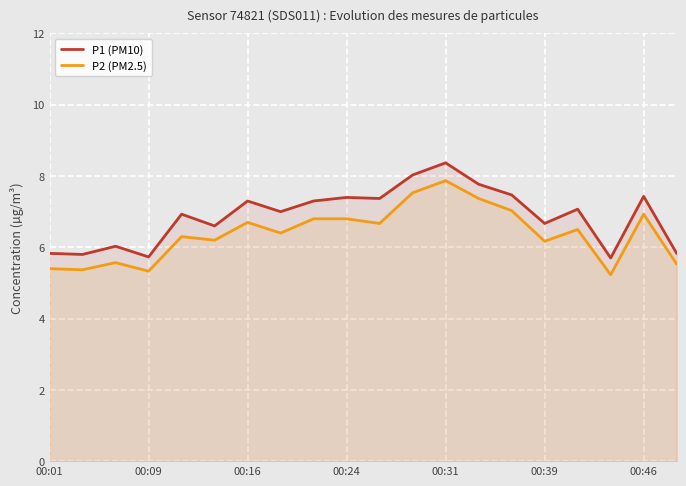

What are all the series names shown in the legend?

P1 (PM10), P2 (PM2.5)